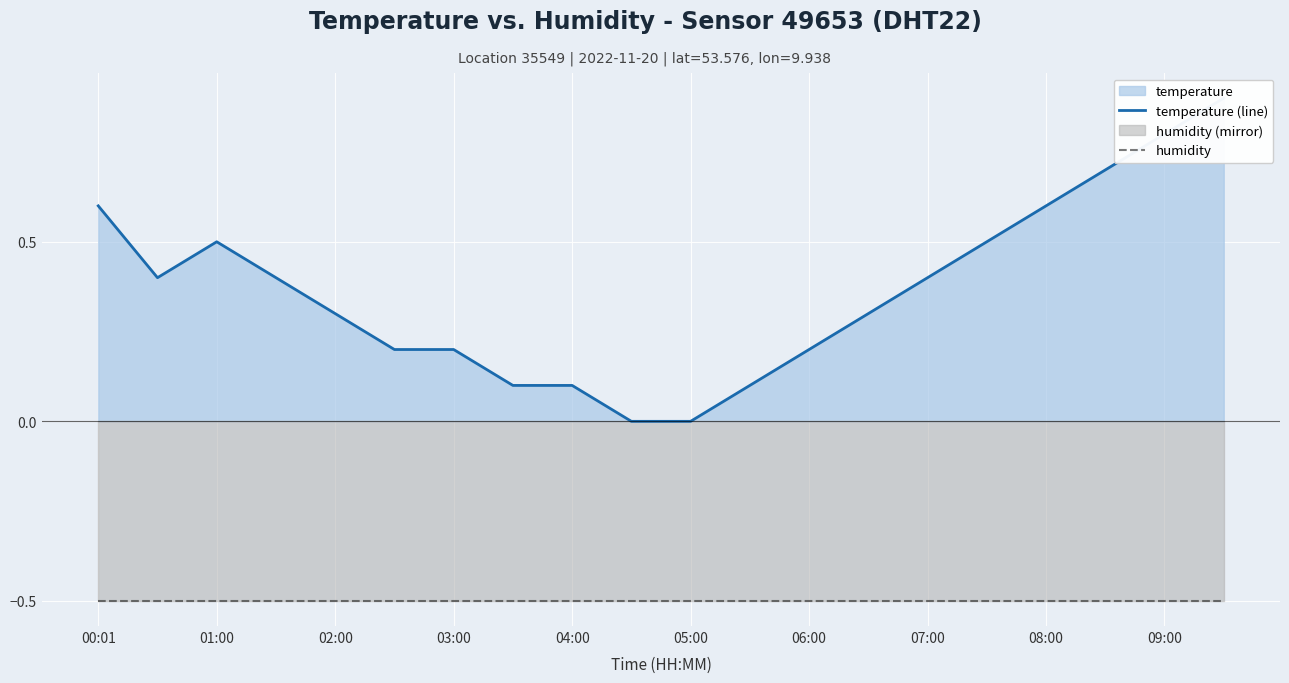

In temperature (line), how many points are lower than both neighbors (excluding endpoints)?

1